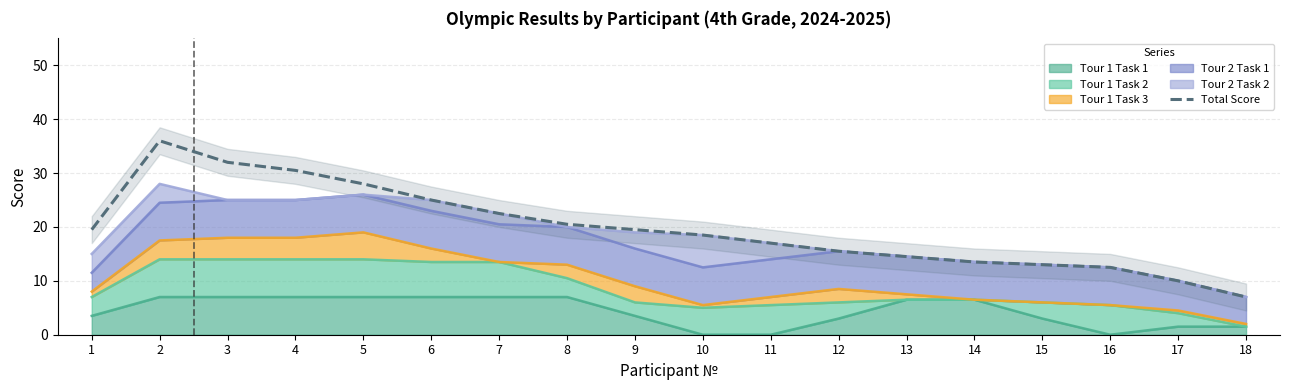

What is the minimum value shown in the chart?

7.0